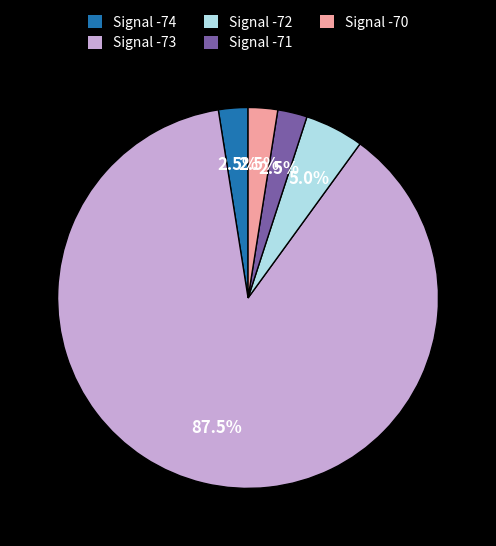

Which slice is the largest?

Signal -73